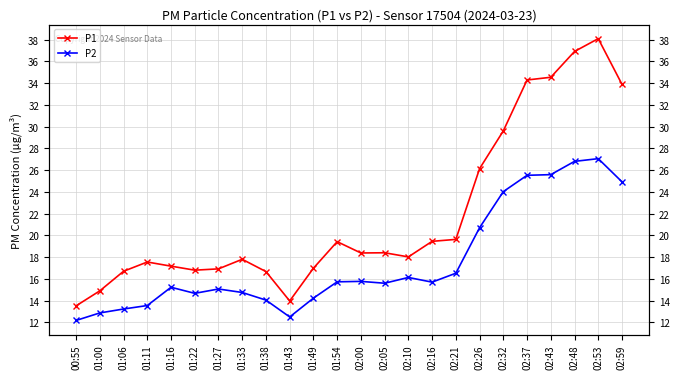

At which category does the chart reach its peak across all series?

02:53